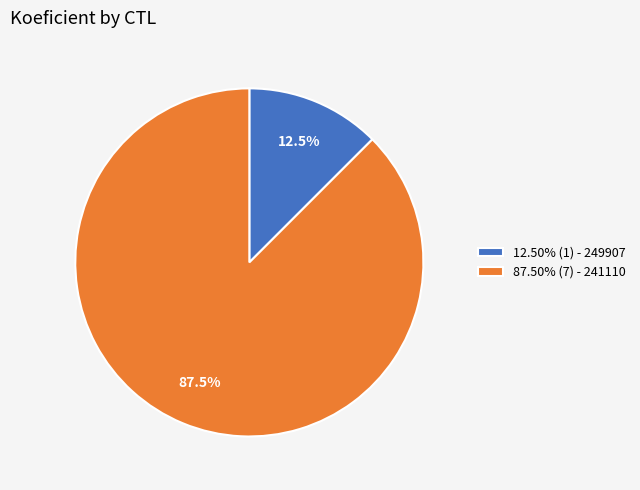

Does any single category account for the majority?

Yes